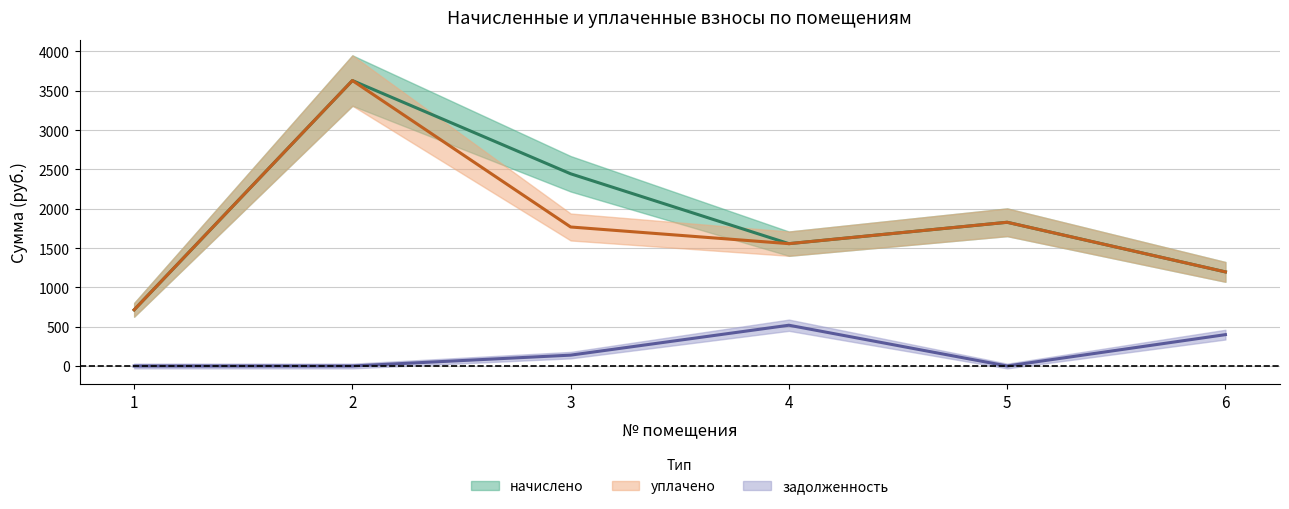

What is the average value of the задолженность series?

176.0